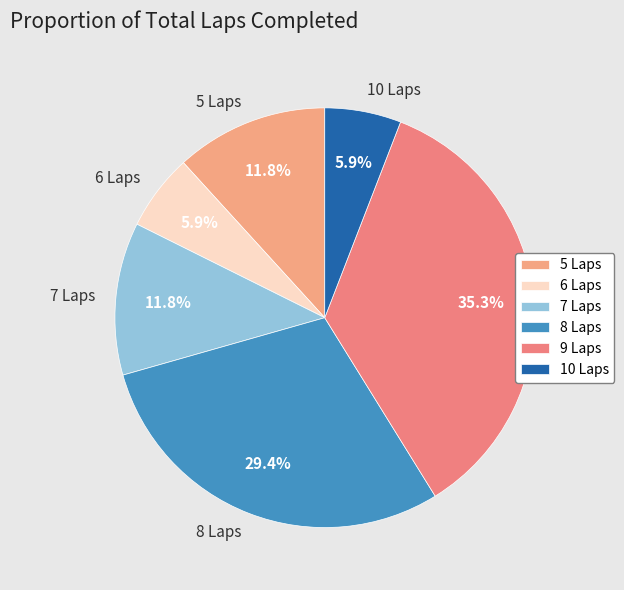

Which slice is the largest?

9 Laps